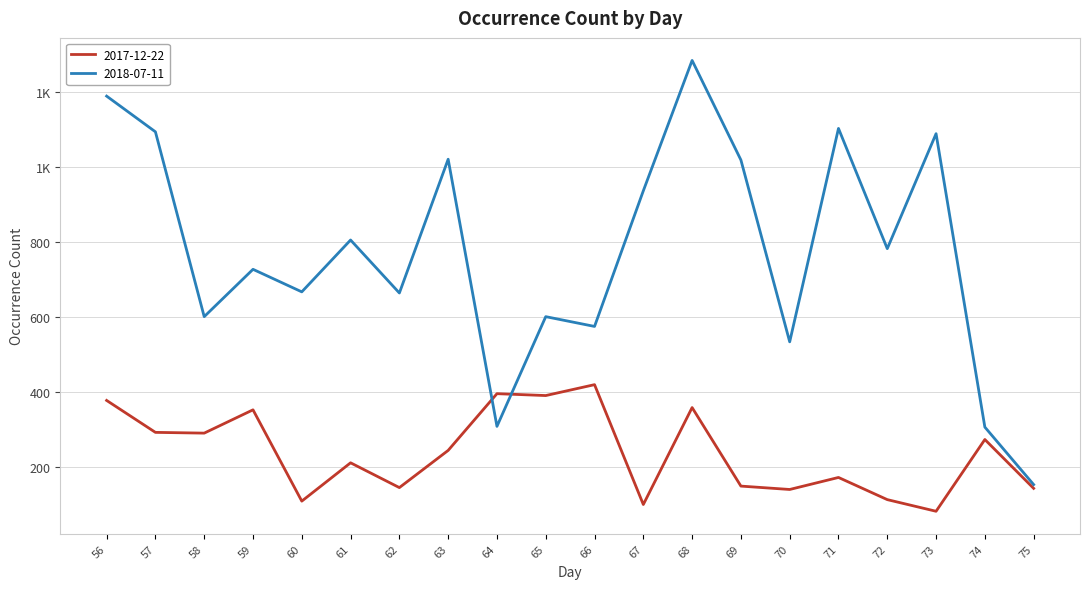

At which label does 2017-12-22 reach its minimum?

73